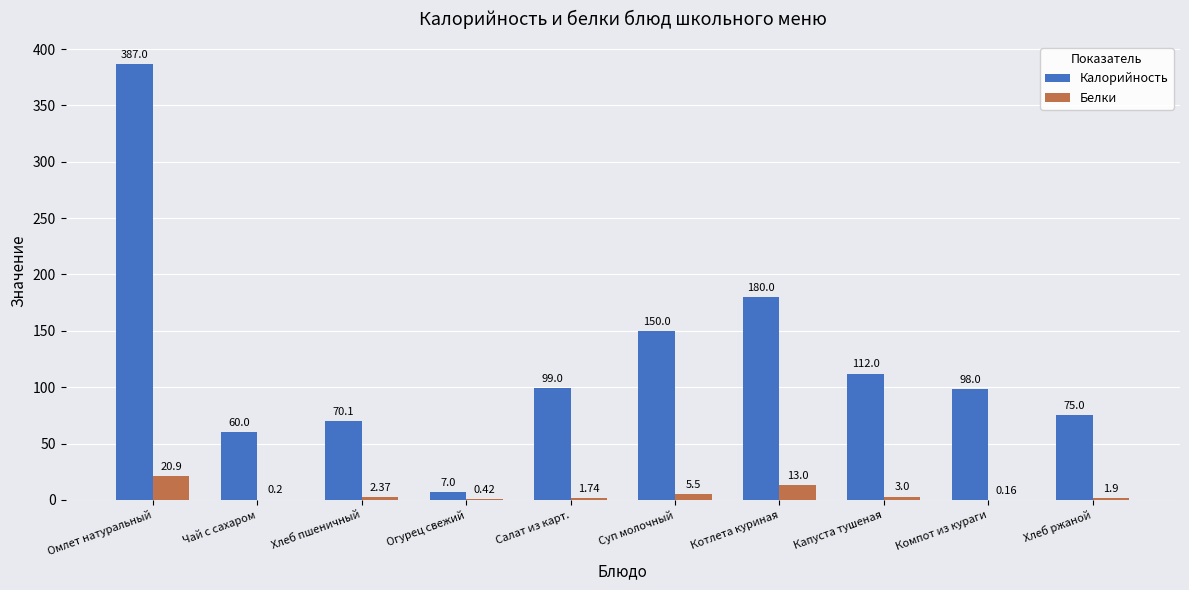

Is it true that Калорийность equals 47.3 at Хлеб ржаной?

False